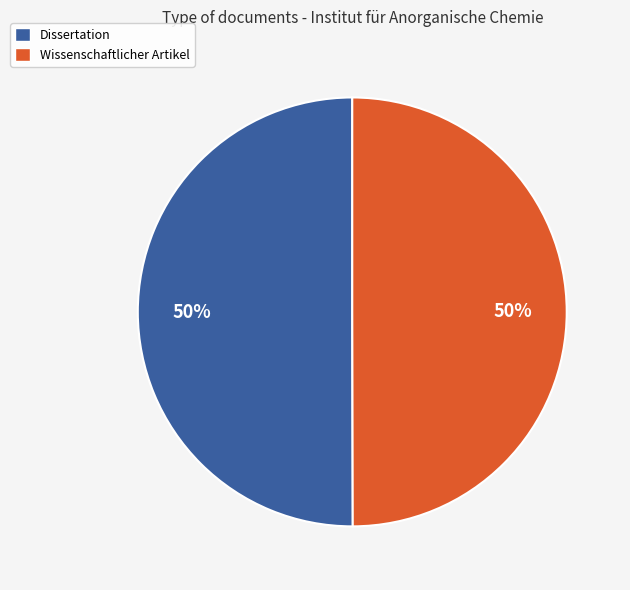

To the nearest percent, what is the average slice percentage?

50%